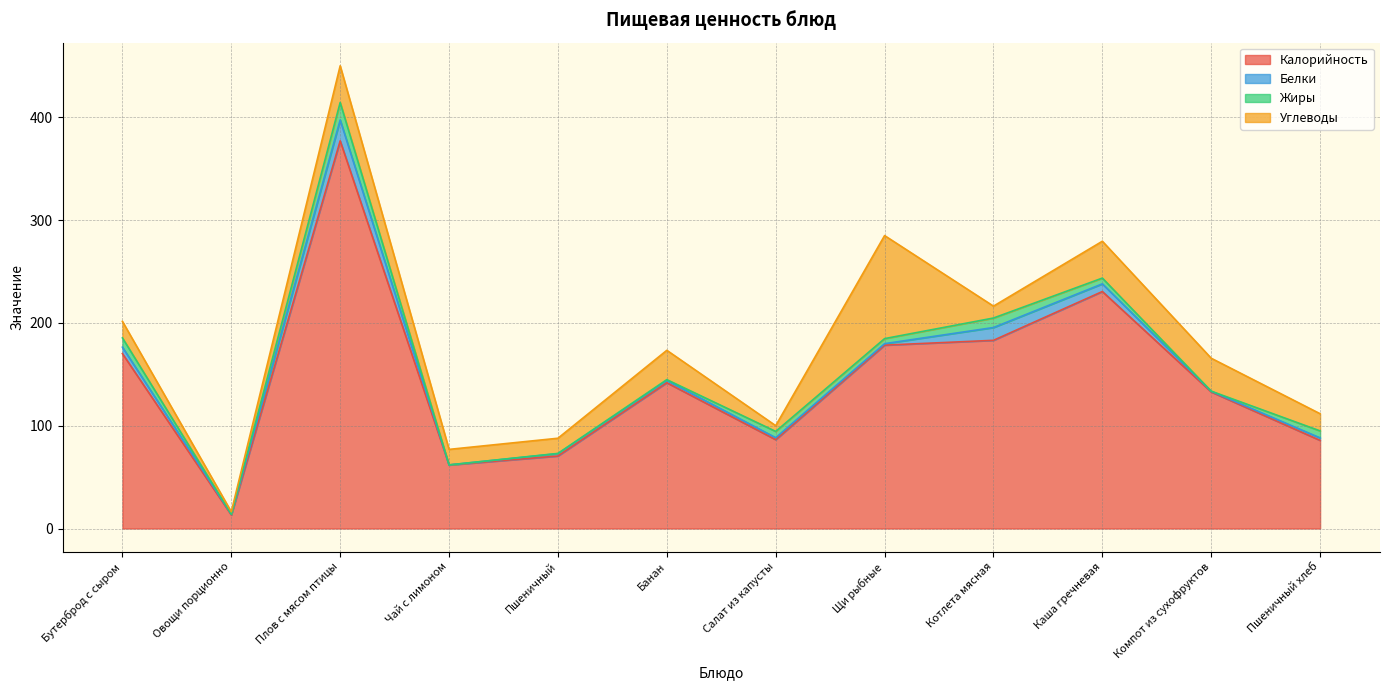

How many data points in Углеводы are less than 16?

5